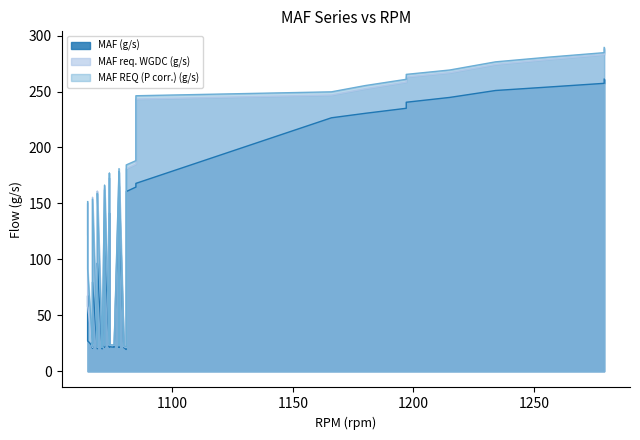

What is the maximum value for MAF REQ (P corr.) (g/s)?

289.3